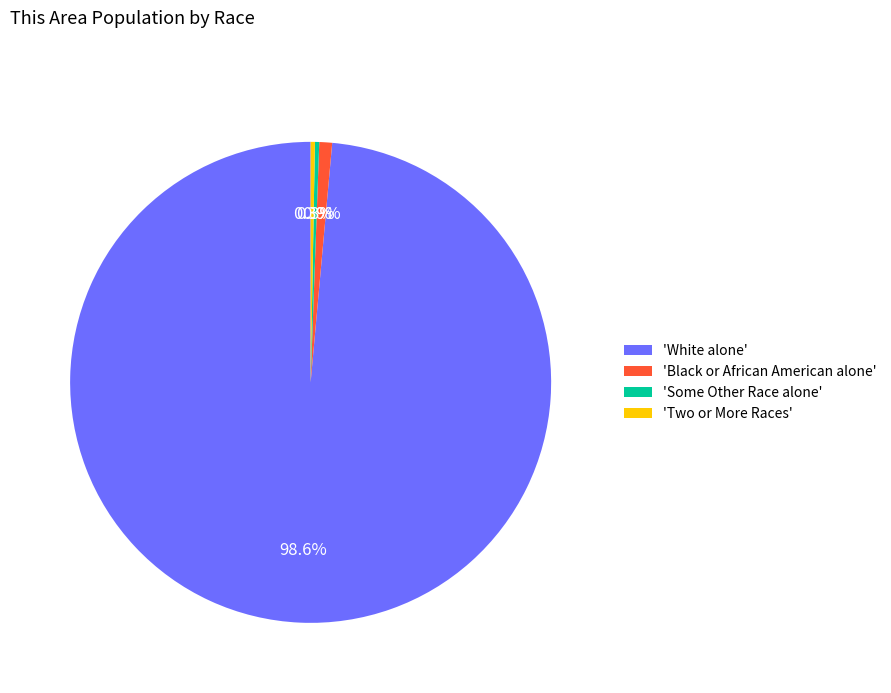

What is the largest slice in the pie chart?

'White alone'